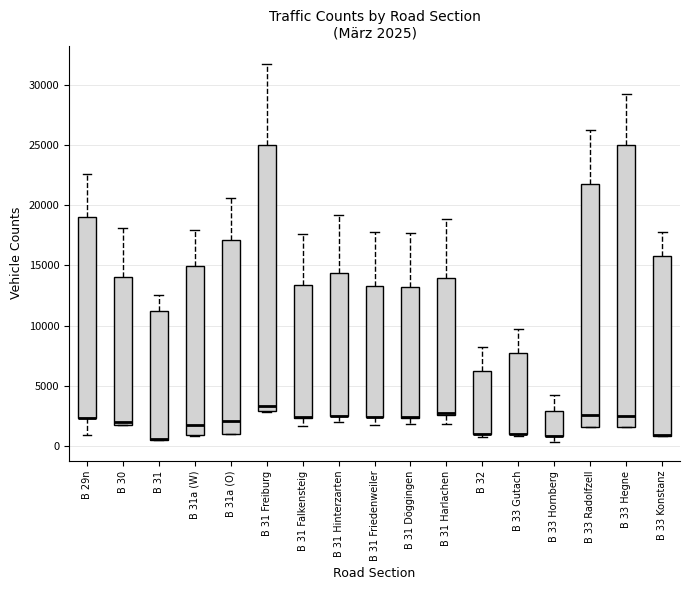

Which box is the tallest, from its lower edge to its upper edge?

B 33 Hegne